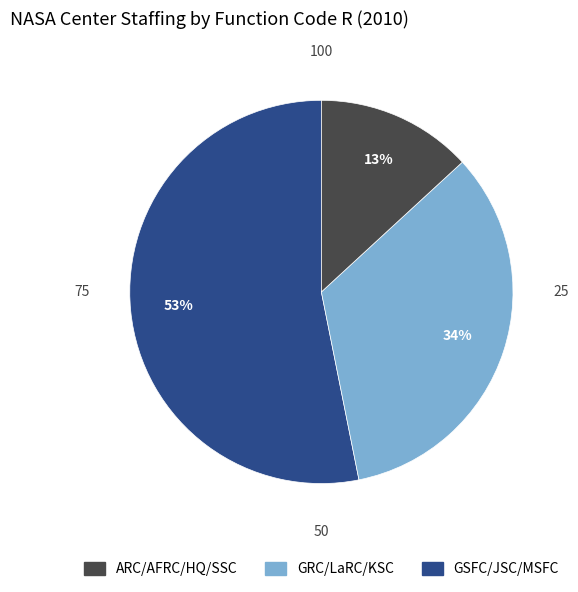

To the nearest percent, what is the difference between the largest and smallest slice percentages?

40%